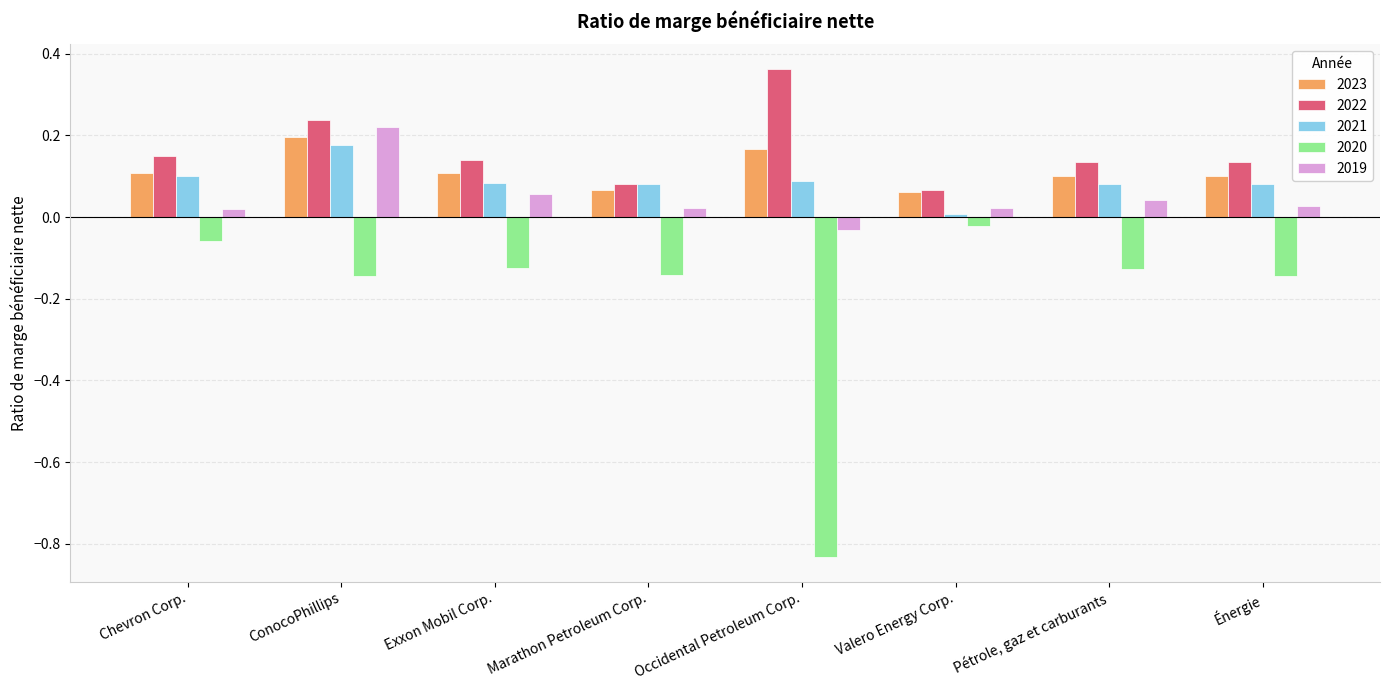

At which category is the sum across all series the highest?

ConocoPhillips